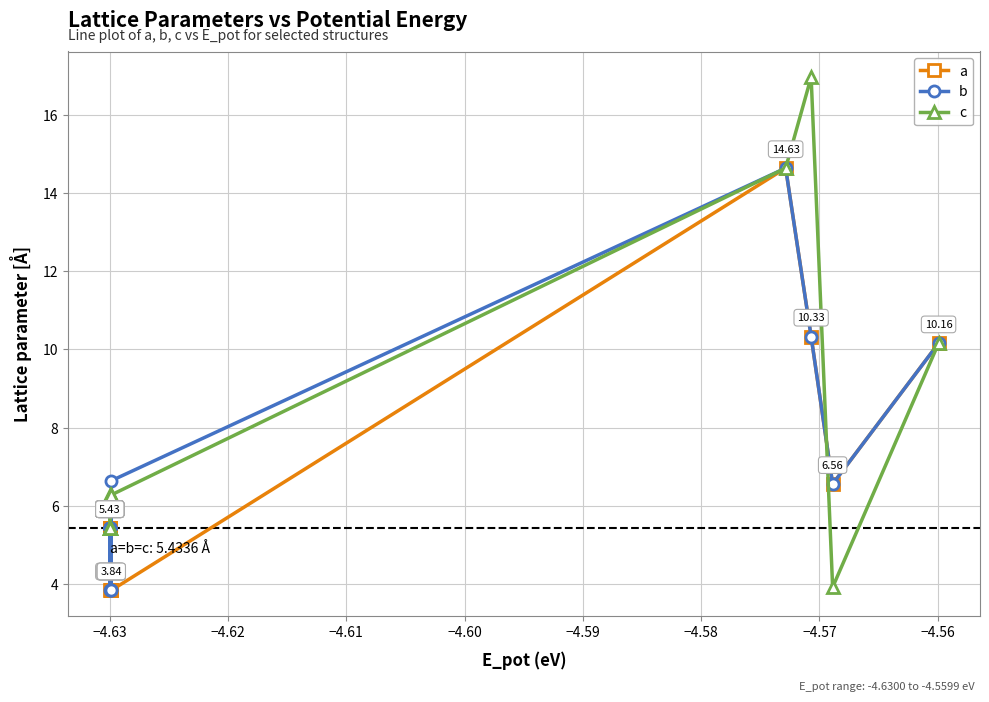

What is the minimum value shown in the chart?

3.8